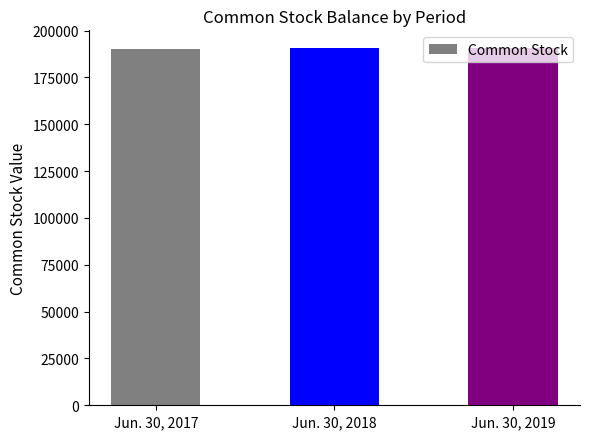

Rank the categories by value from lowest to highest.

Jun. 30, 2017, Jun. 30, 2018, Jun. 30, 2019